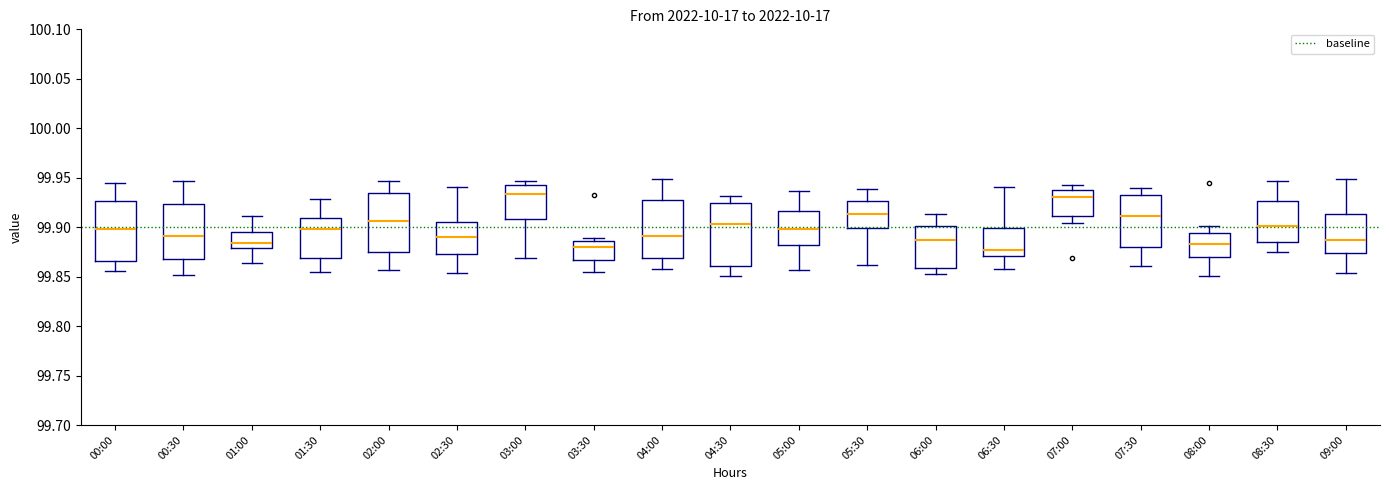

Where is the lower edge of the box for 04:30 on the y-axis? The values are not printed on the chart, so give them approximately, as read against the axis.

99.860